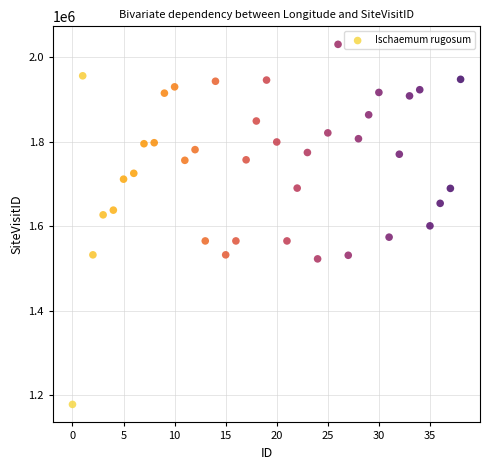

What is the range of Y values (max minus min)?

851611